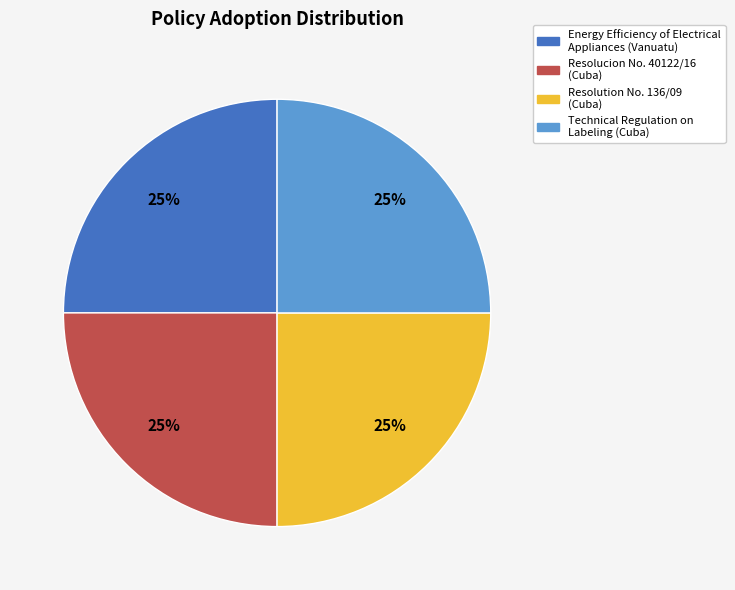

Approximately how many times larger is the value at Energy Efficiency of Electrical Appliances (Vanuatu) compared to Resolucion No. 40122/16 (Cuba)?

1.0